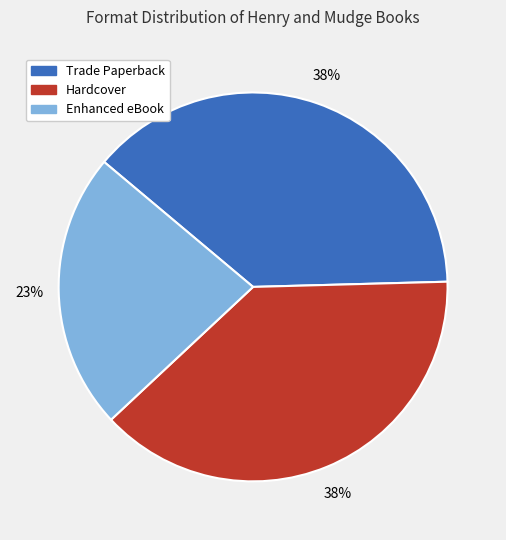

Is the sum of Trade Paperback and Hardcover greater than half?

Yes